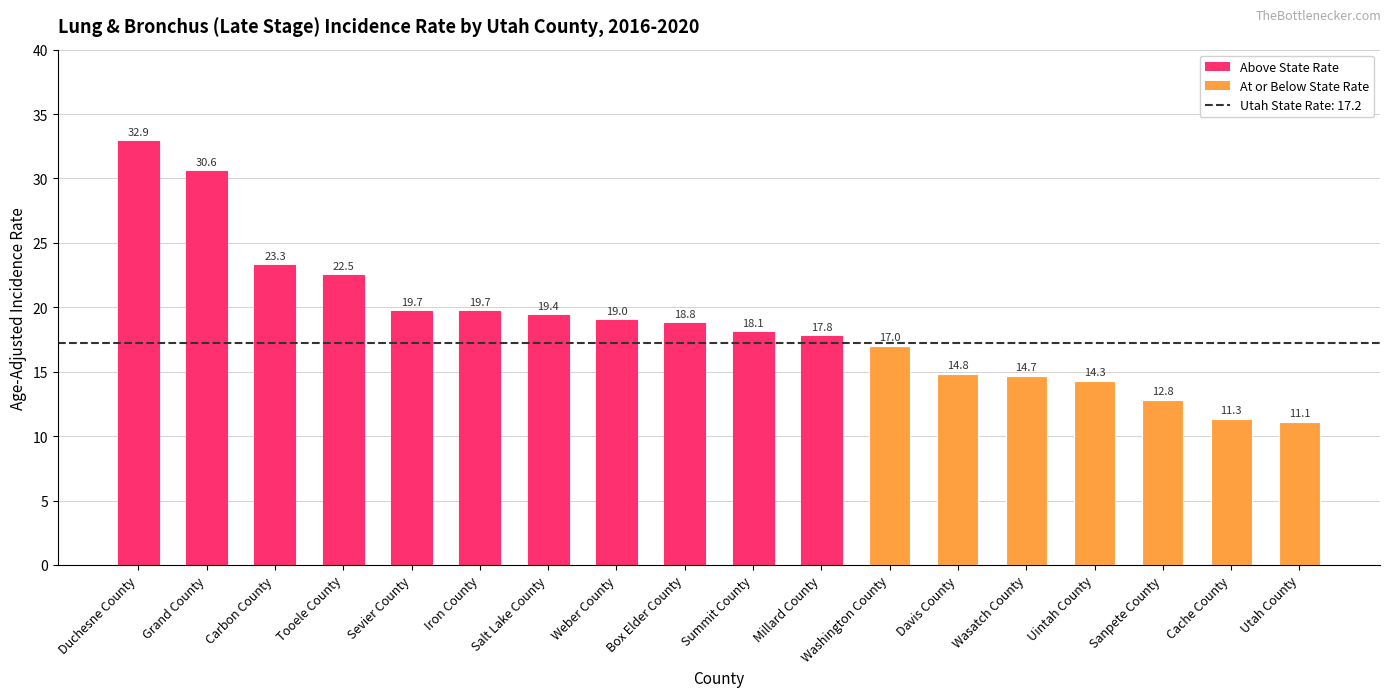

Reading left to right, transcribe all the data shown in this chart.

Duchesne County=32.9	Grand County=30.6	Carbon County=23.3	Tooele County=22.5	Sevier County=19.7	Iron County=19.7	Salt Lake County=19.4	Weber County=19.0	Box Elder County=18.8	Summit County=18.1	Millard County=17.8	Washington County=17.0	Davis County=14.8	Wasatch County=14.7	Uintah County=14.3	Sanpete County=12.8	Cache County=11.3	Utah County=11.1